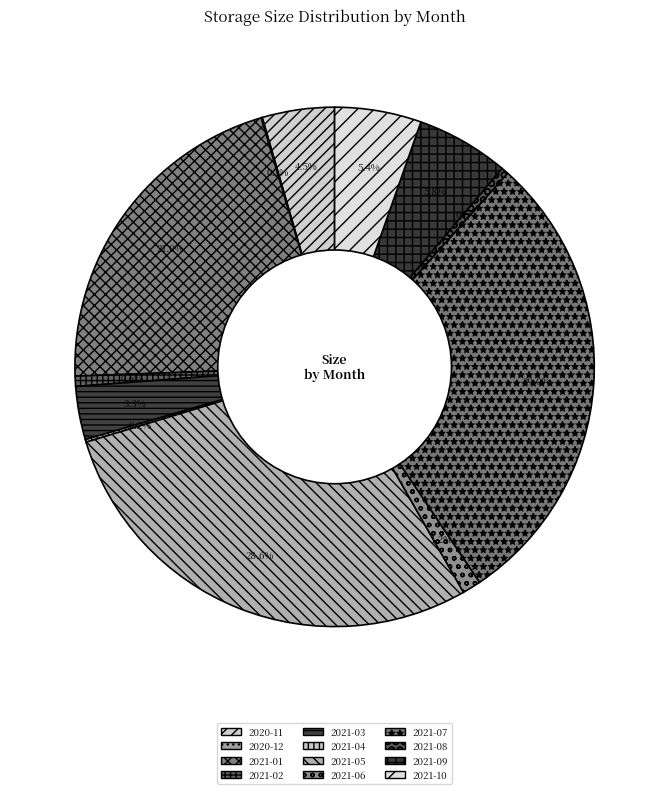

Between 2021-09 and 2021-02, which is larger?

2021-09